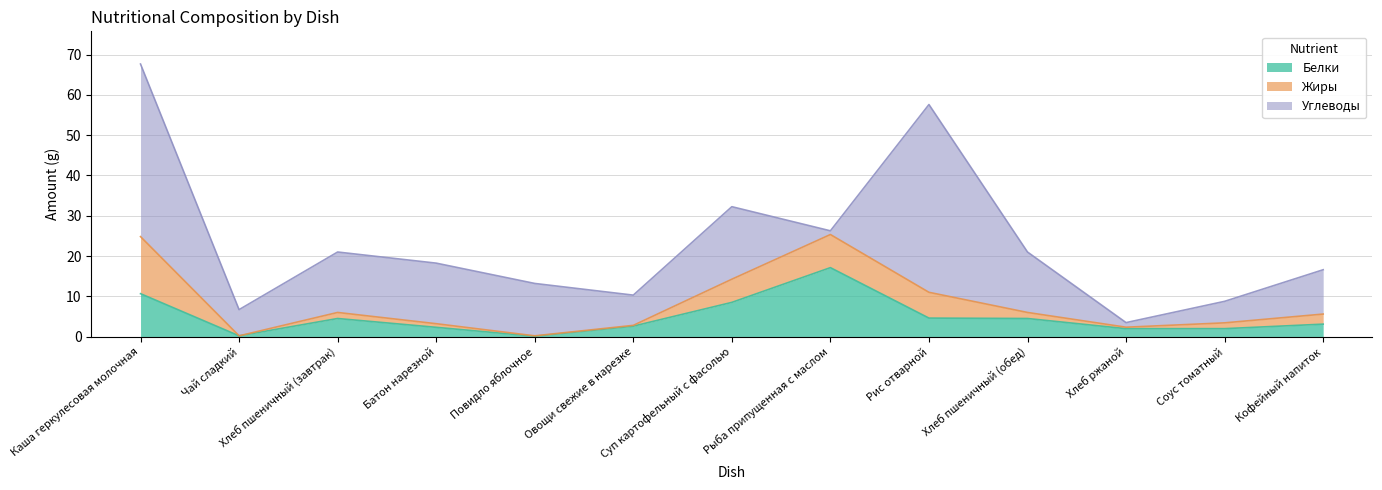

How many values in the Углеводы series are below 13?

6